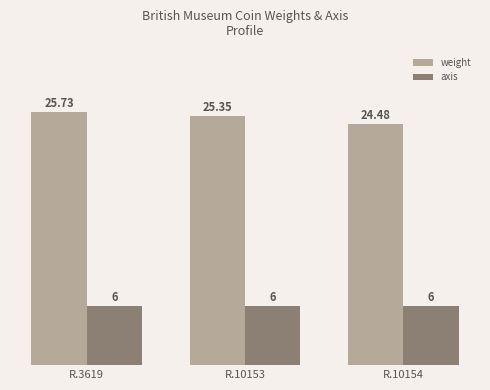

Reading left to right, what are all the values shown in this chart?

weight: R.3619=25.7	R.10153=25.4	R.10154=24.5
axis: R.3619=6.0	R.10153=6.0	R.10154=6.0